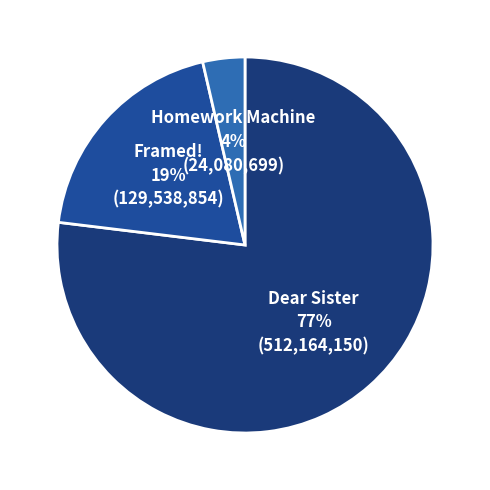

What percentage is the Homework Machine slice, to the nearest percent?

4%